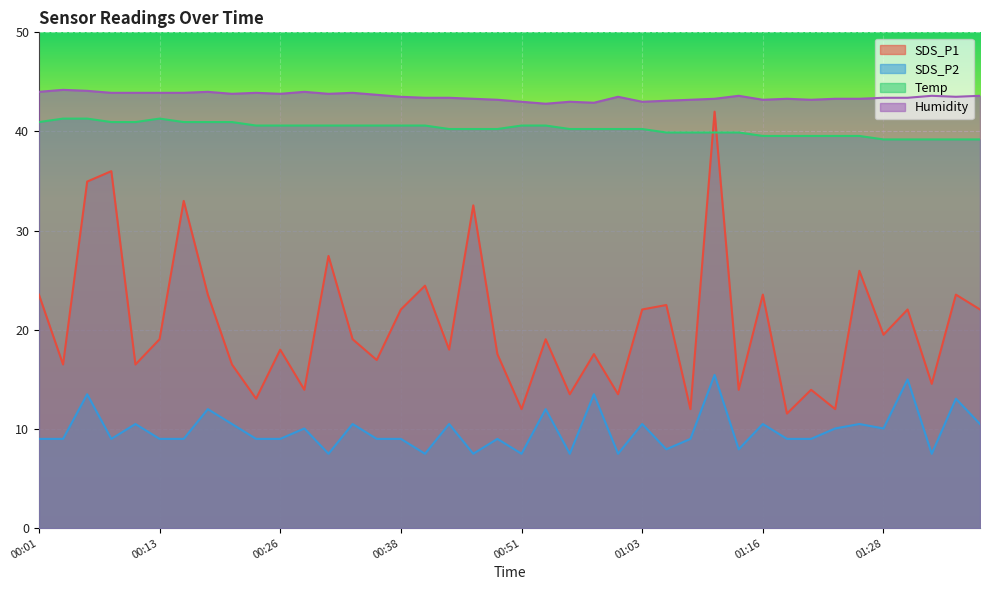

What is the total value across all series at 00:13?

113.2